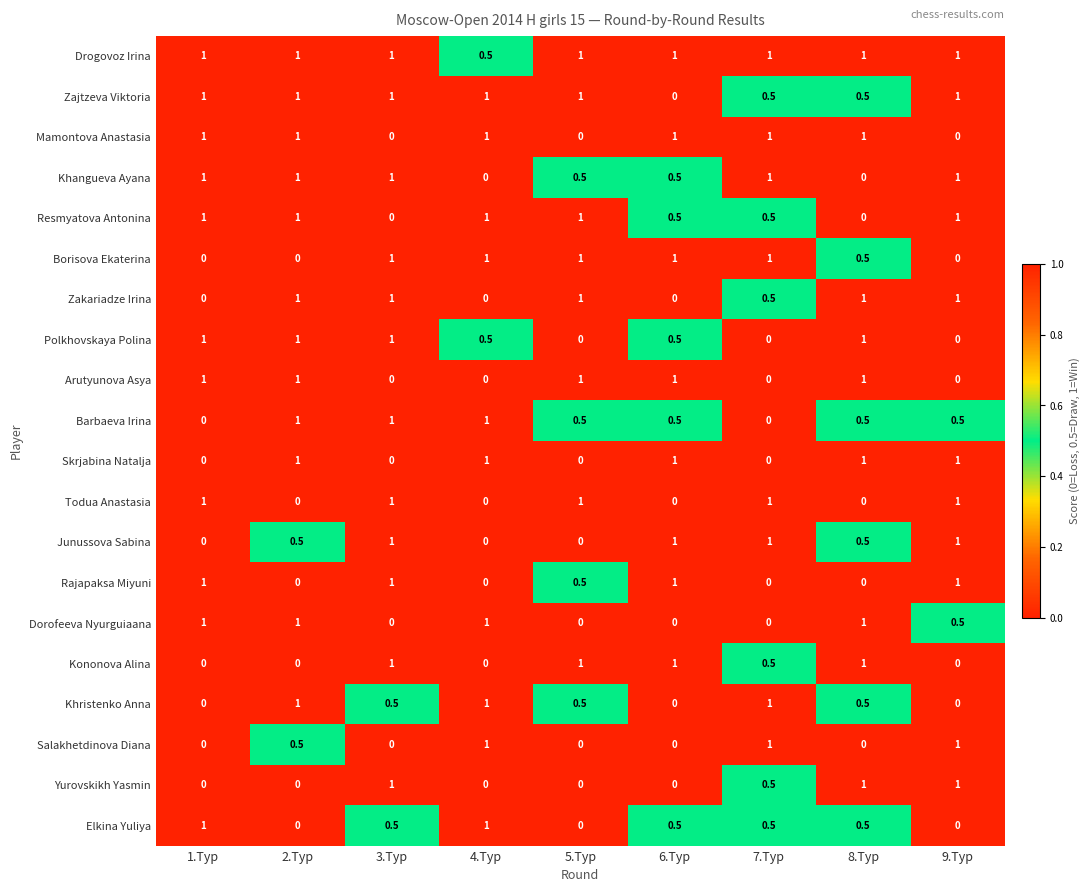

What is the approximate value of Resmyatova Antonina at 9.Тур?

1.0